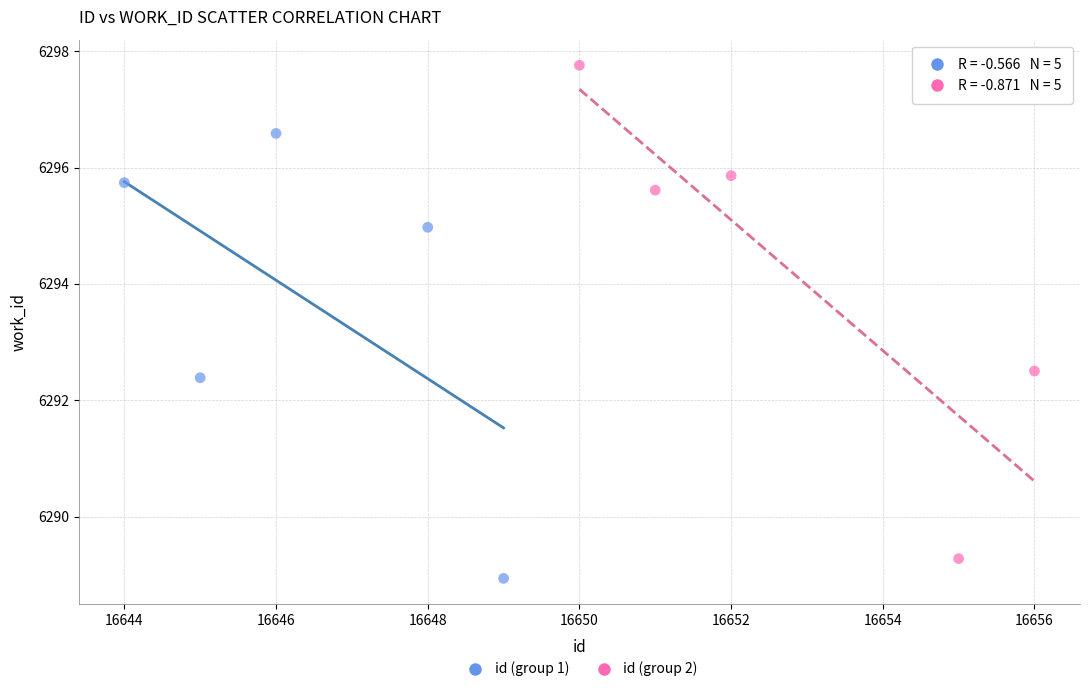

Which series has the widest spread of Y values?

id (group 2)